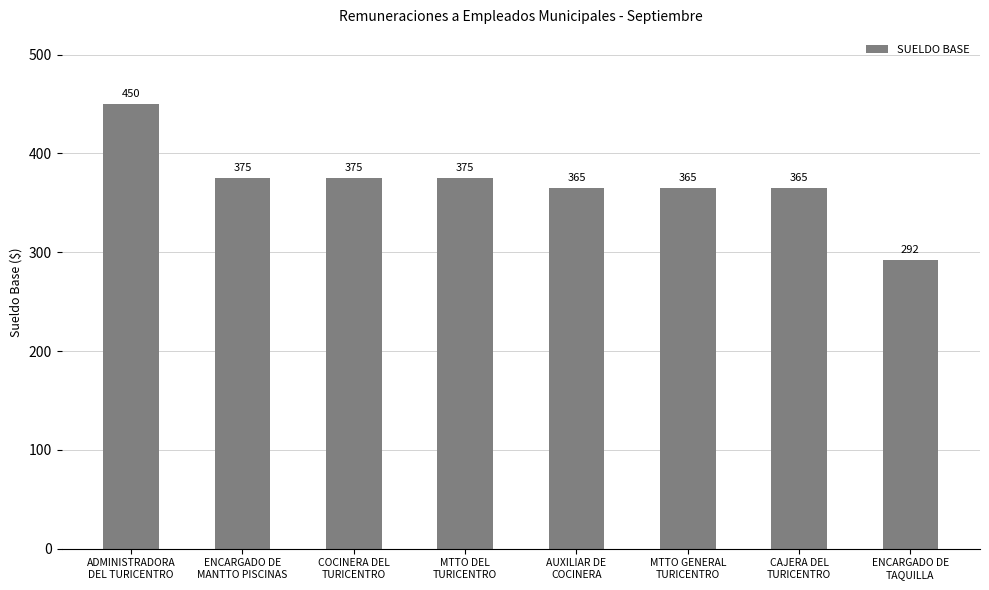

Is it true that the value at ENCARGADO DE
MANTTO PISCINAS is 375?

True